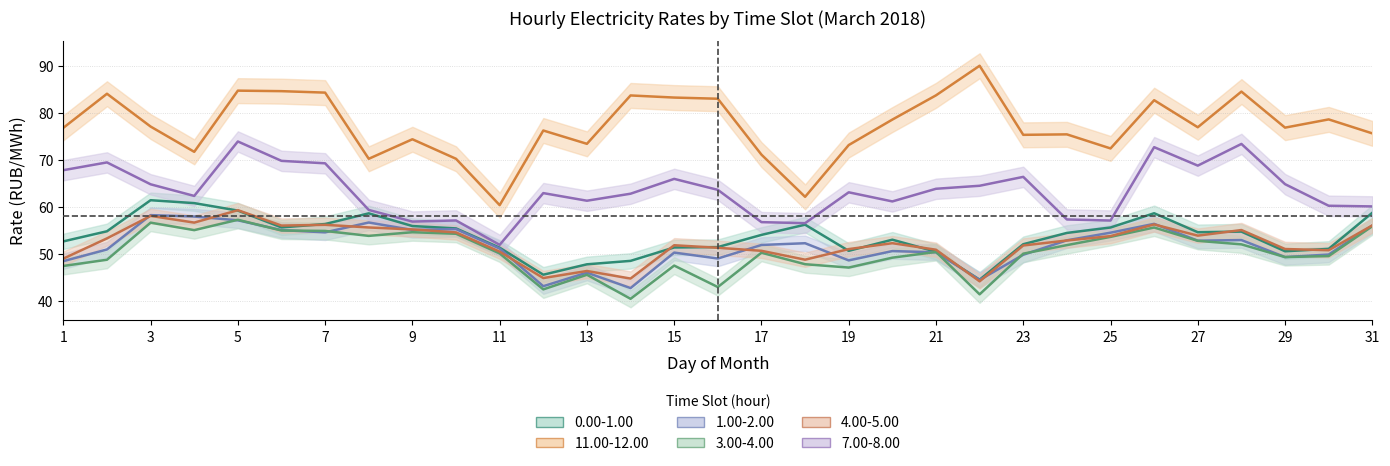

True or false: 7.00-8.00 has a value of 90.0 at 14.

False